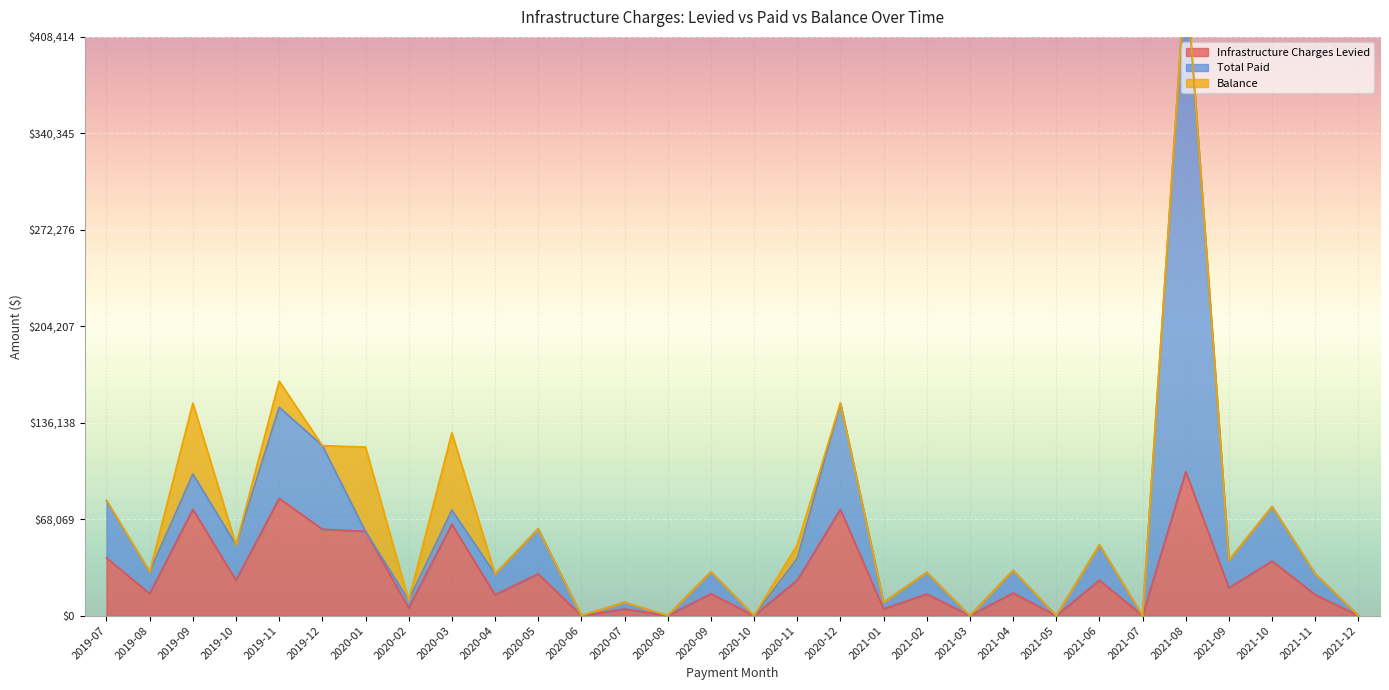

Is it true that Balance equals 0 at 2021-12?

True